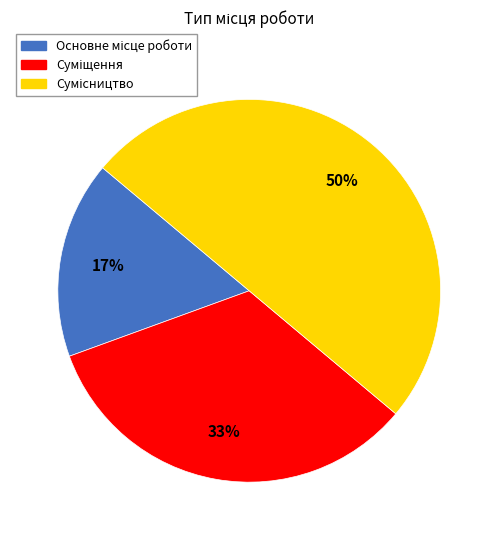

To the nearest percent, what is the difference between the largest and smallest slice percentages?

33%